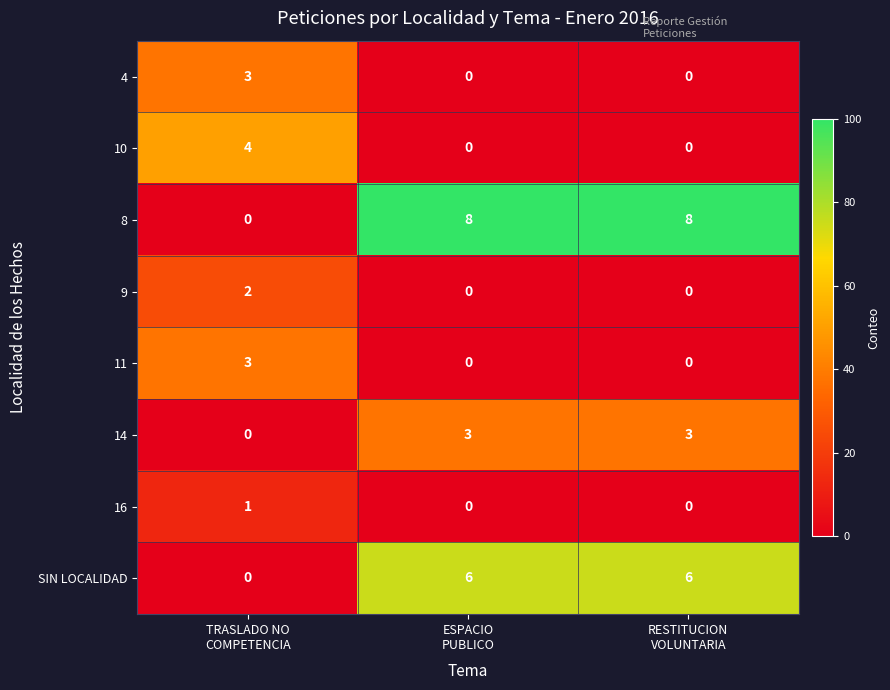

Count the number of categories in the chart.

3